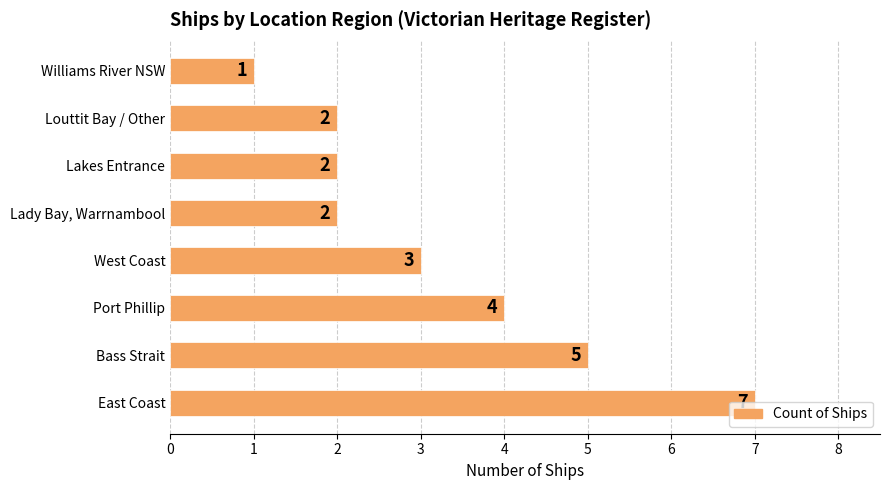

Approximately how many times larger is the value at East Coast compared to Williams River NSW?

7.0